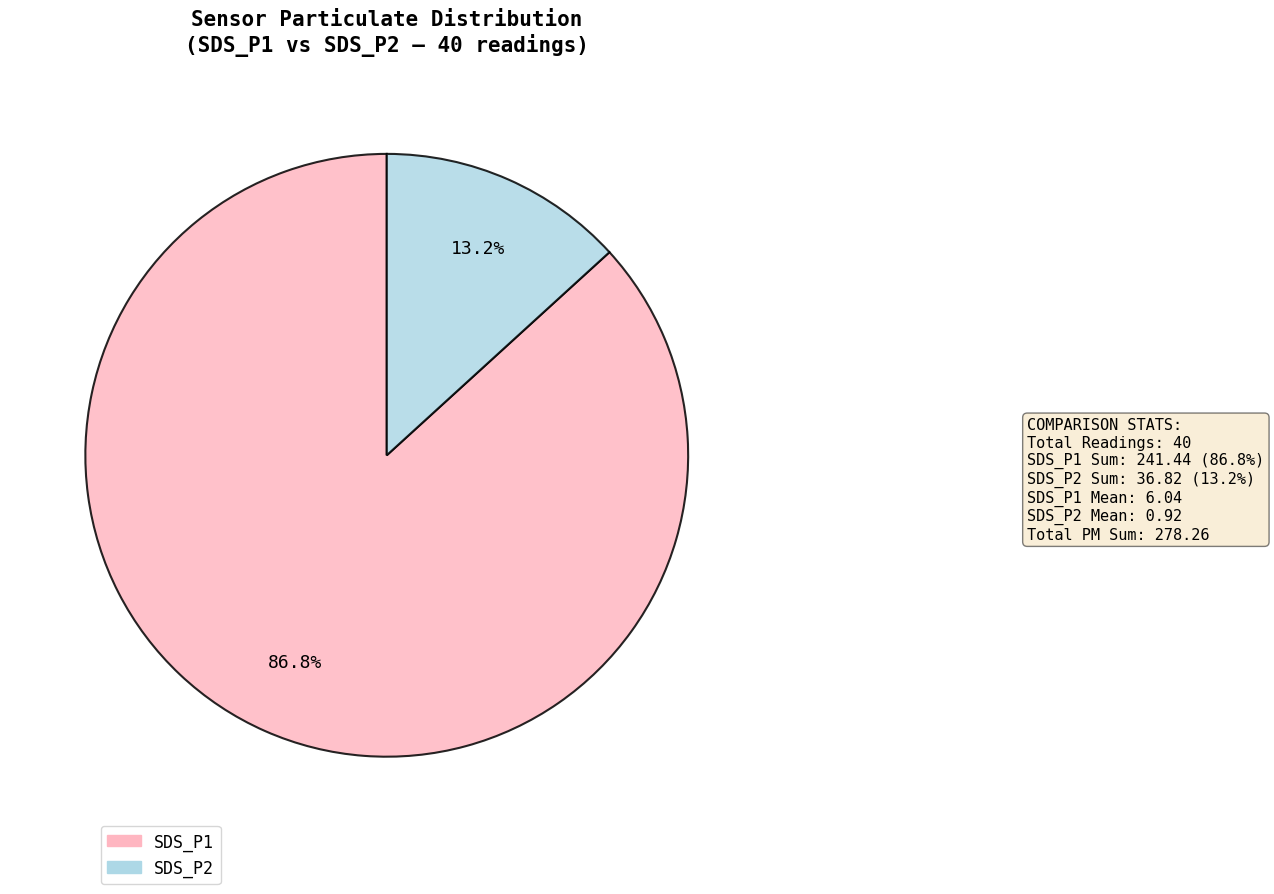

Is there any slice that represents more than half of the pie?

Yes